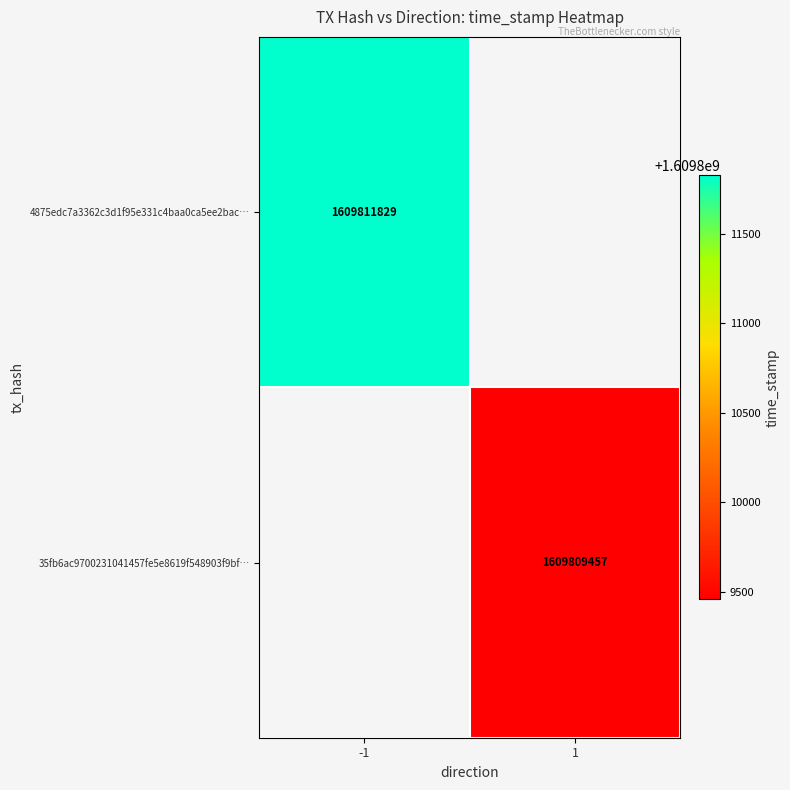

The value of 35fb6ac9700231041457fe5e8619f548903f9bf… at 1 is 1609809457. True or false?

True